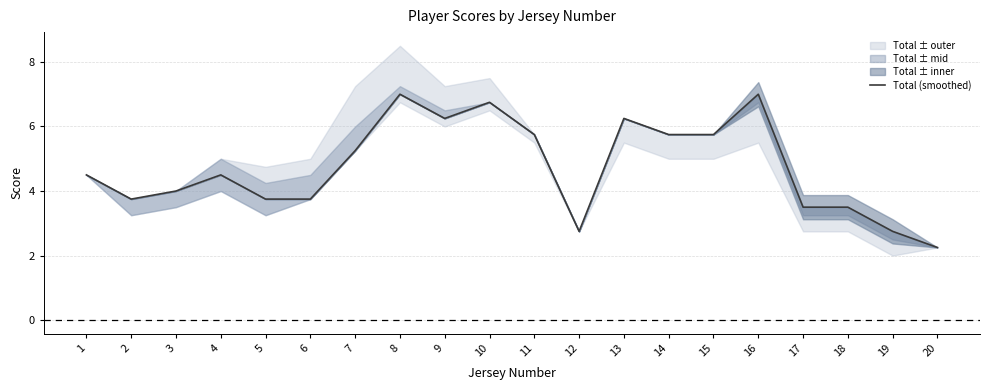

Rank the categories by value from highest to lowest.

8, 16, 10, 9, 13, 11, 14, 15, 7, 1, 4, 3, 2, 5, 6, 17, 18, 12, 19, 20